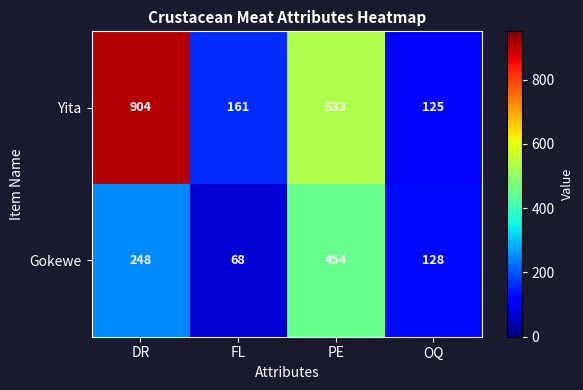

What is the minimum value shown in the chart?

68